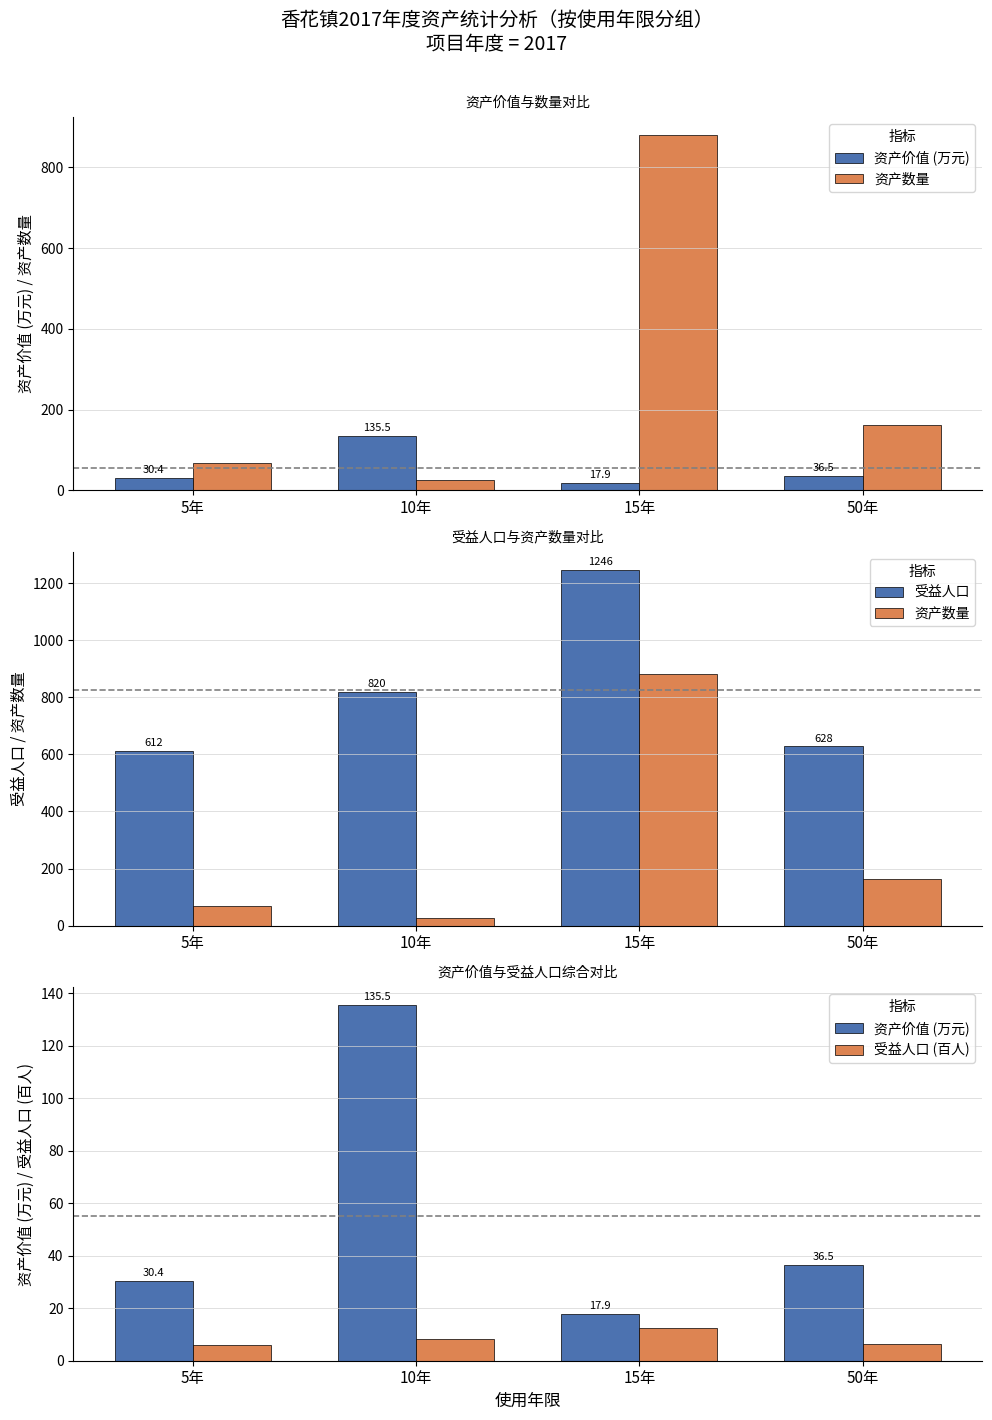

What is the minimum value for 资产价值 (万元)?

17.9